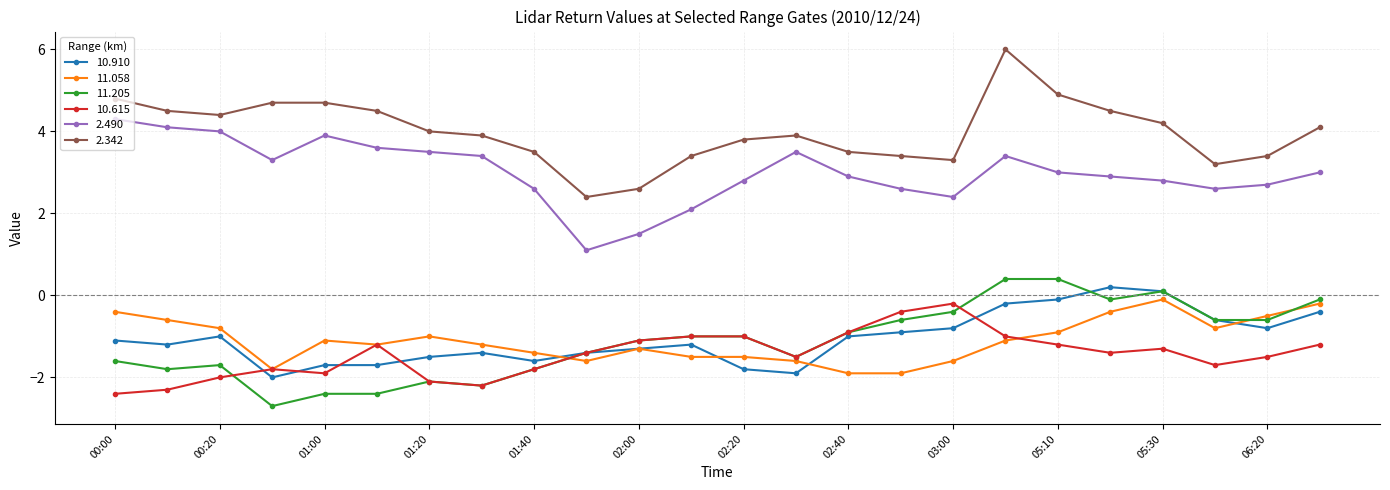

At how many categories does at least one series exceed 3?

22